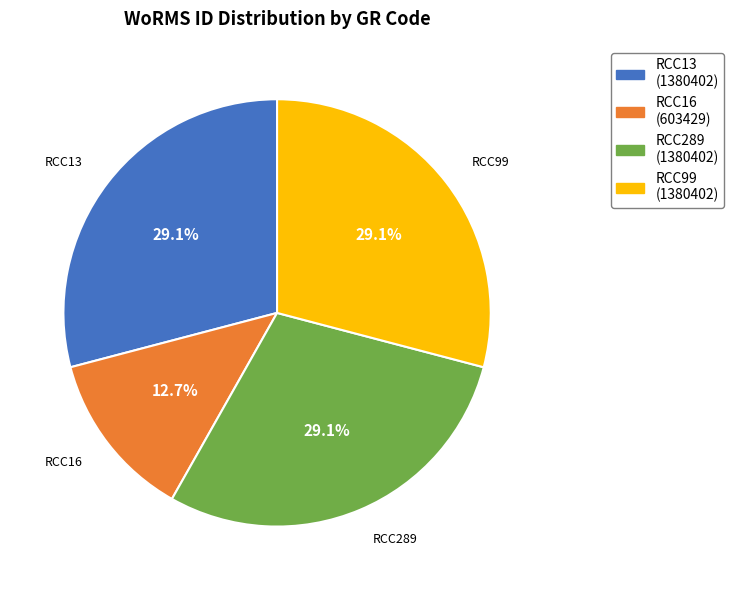

Is it true that RCC13 is 29% of the pie?

True